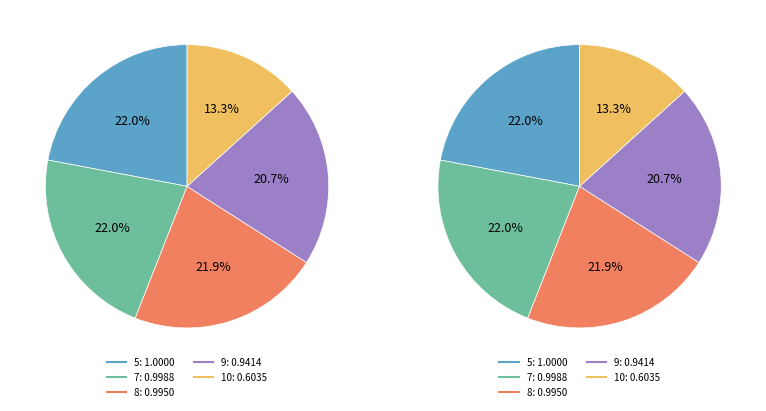

Count the number of slices in the pie.

5